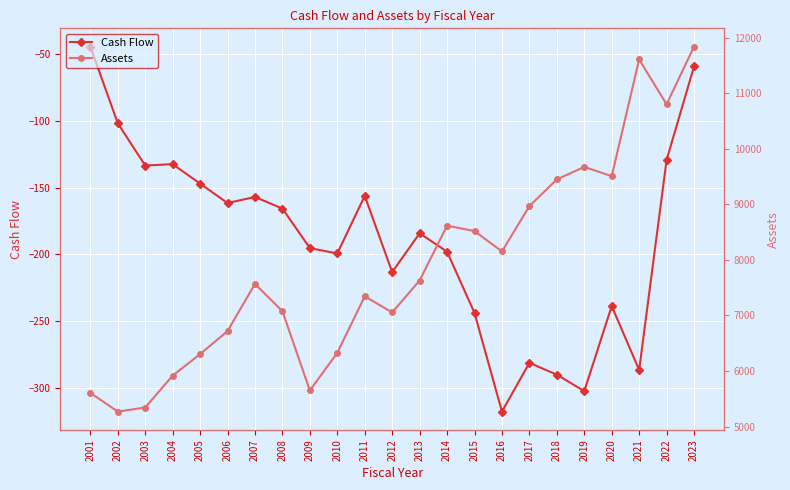

At how many categories does at least one series exceed 1271?

23